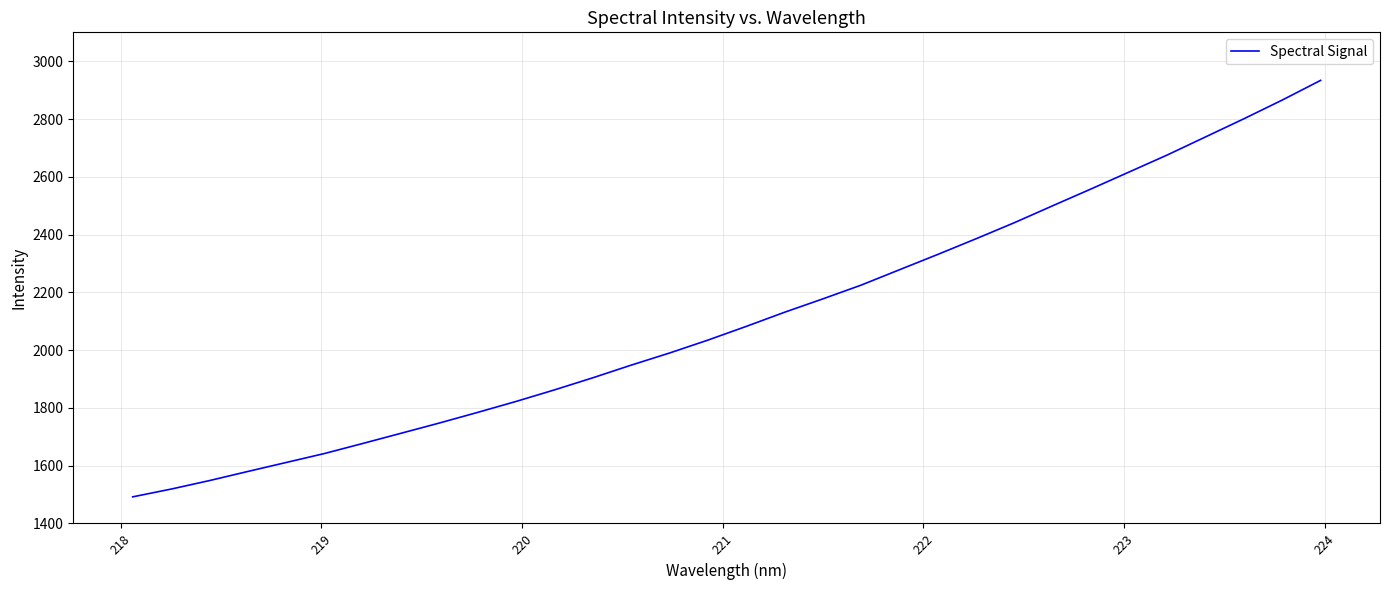

True or false: there are more than 0 points higher than both neighbors.

False